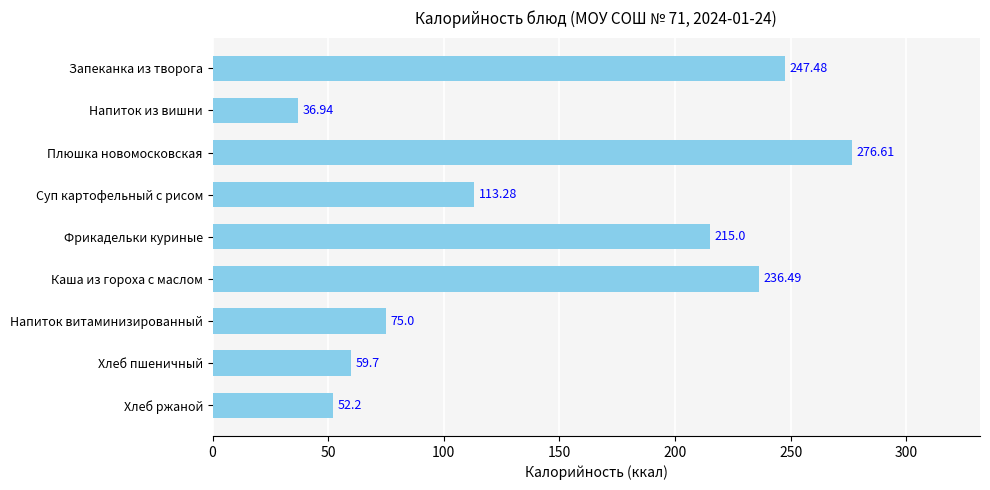

What is the label of the 5th bar from the top?

Фрикадельки куриные